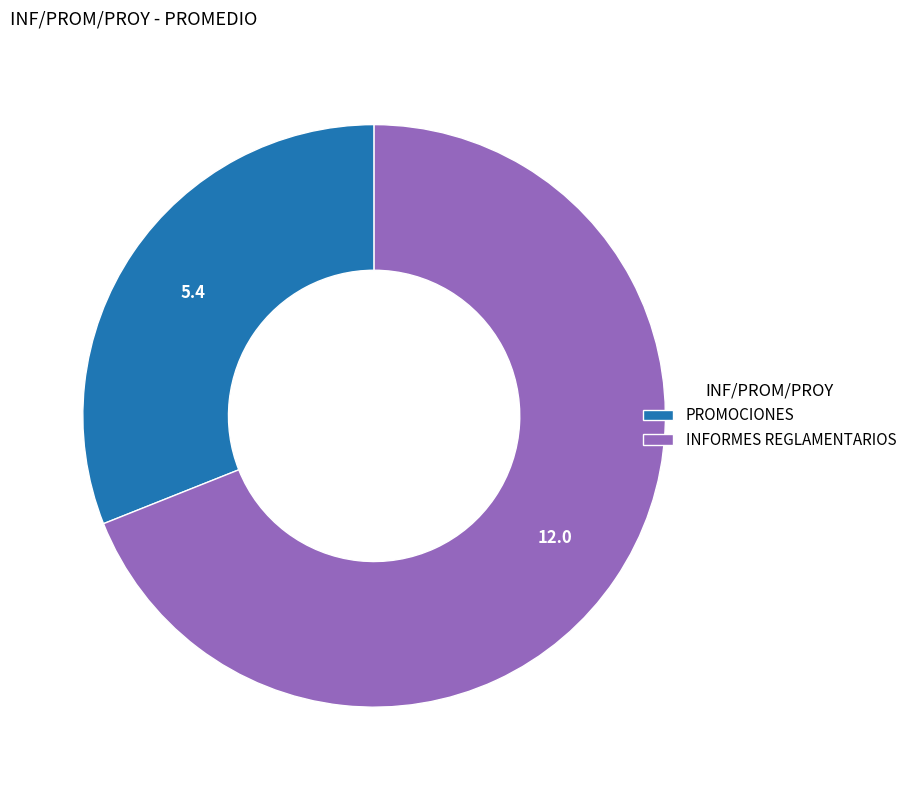

Rank the categories by value from highest to lowest.

INFORMES REGLAMENTARIOS, PROMOCIONES